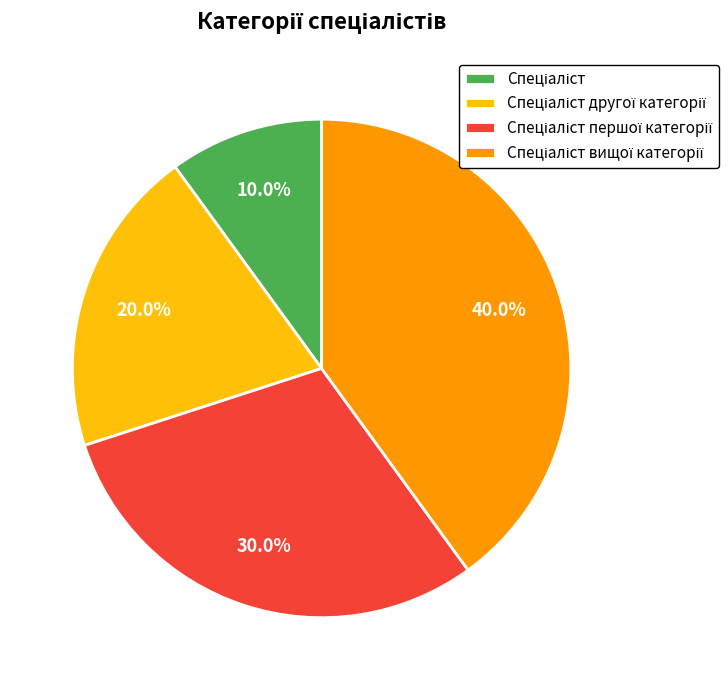

Is there a majority slice in this chart?

No